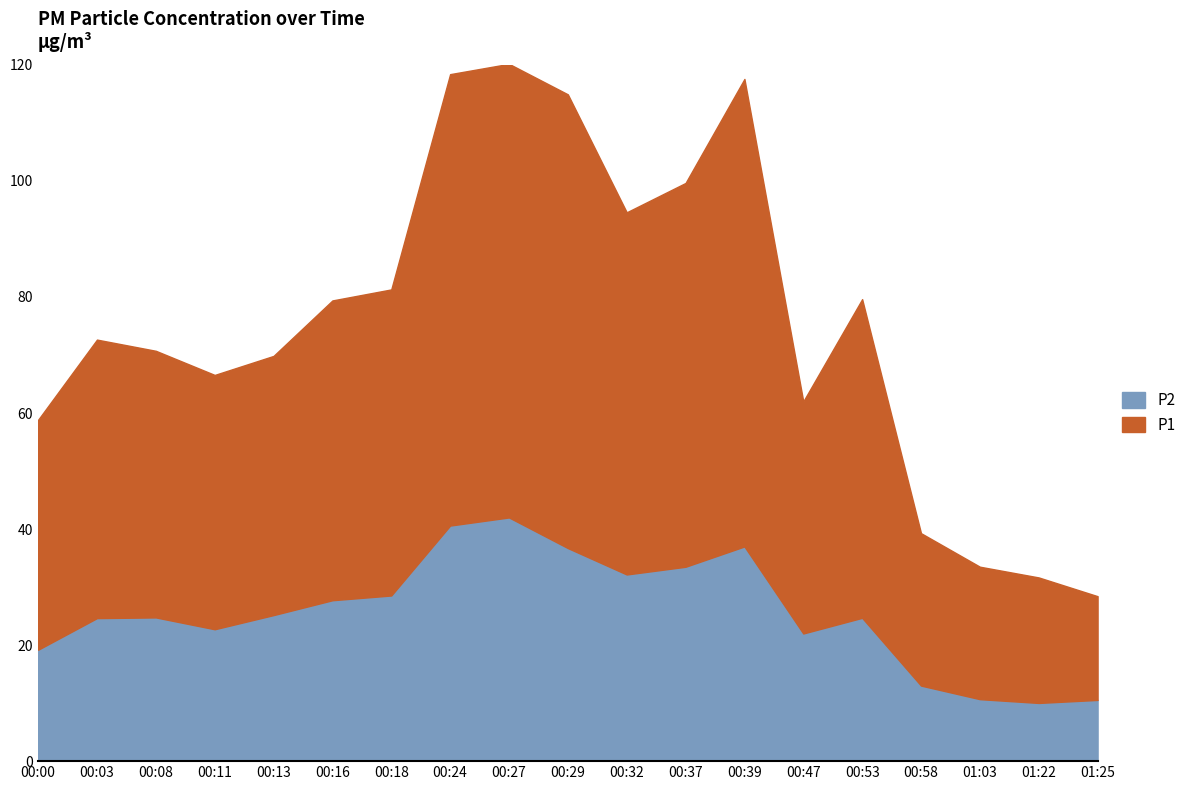

Reading left to right, what are all the values shown in this chart?

P1: 00:00=39.6	00:03=48.0	00:08=46.0	00:11=43.8	00:13=44.7	00:16=51.7	00:18=52.8	00:24=77.8	00:27=78.2	00:29=78.2	00:32=62.4	00:37=66.2	00:39=80.6	00:47=40.0	00:53=54.9	00:58=26.3	01:03=22.8	01:22=21.6	01:25=17.9
P2: 00:00=19.2	00:03=24.6	00:08=24.8	00:11=22.7	00:13=25.2	00:16=27.7	00:18=28.6	00:24=40.6	00:27=42.0	00:29=36.7	00:32=32.2	00:37=33.5	00:39=37.0	00:47=22.0	00:53=24.7	00:58=13.0	01:03=10.7	01:22=10.0	01:25=10.6